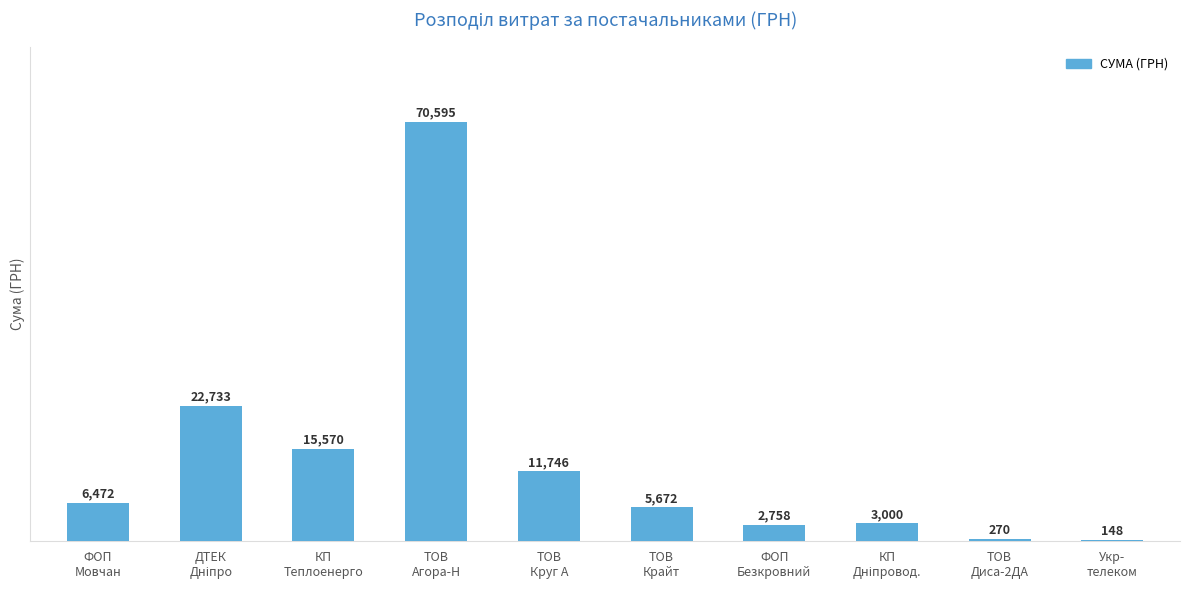

Does the chart contain stacked bars?

No